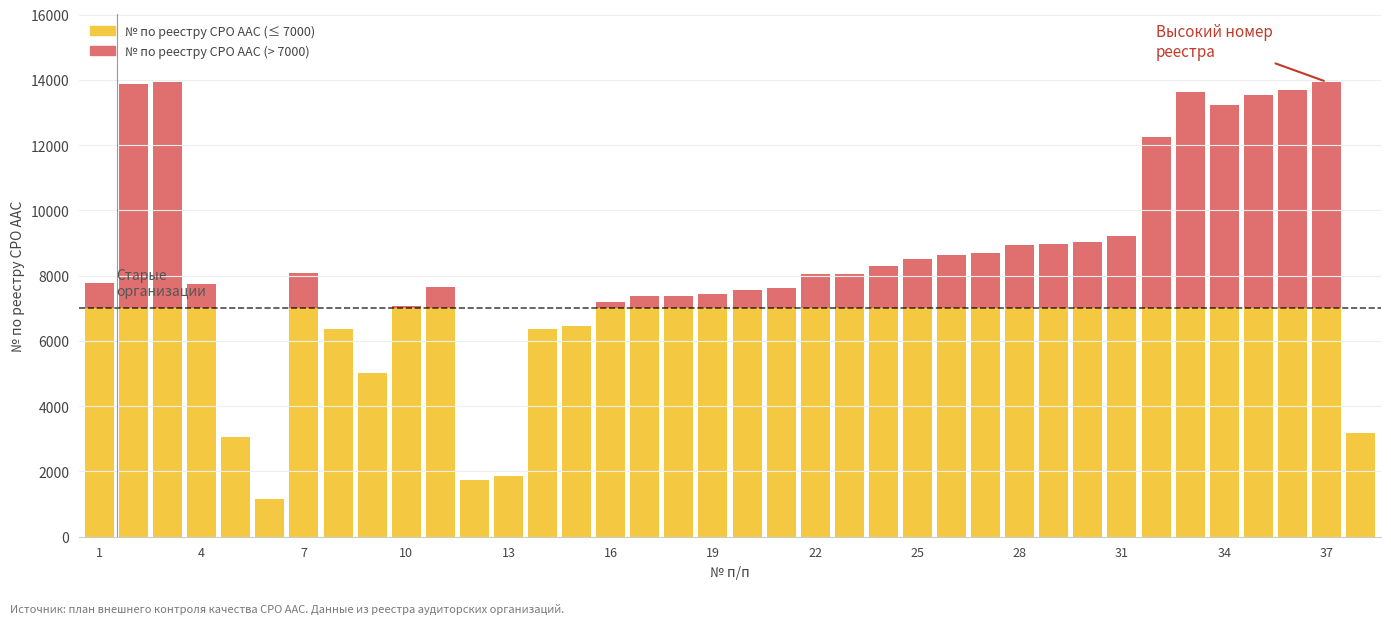

Count the number of data series in this chart.

2